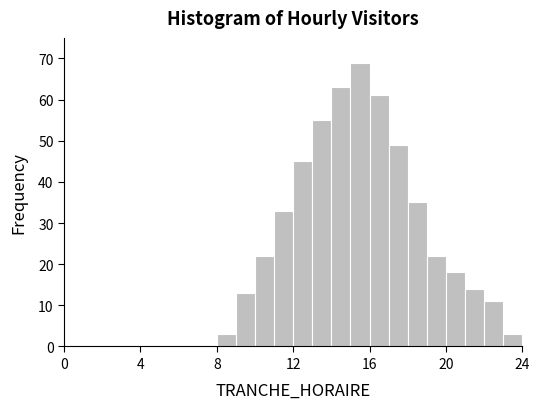

Around what value on the x-axis is the tallest bar? Give the approximate position of its centre, as read against the axis.

15.5